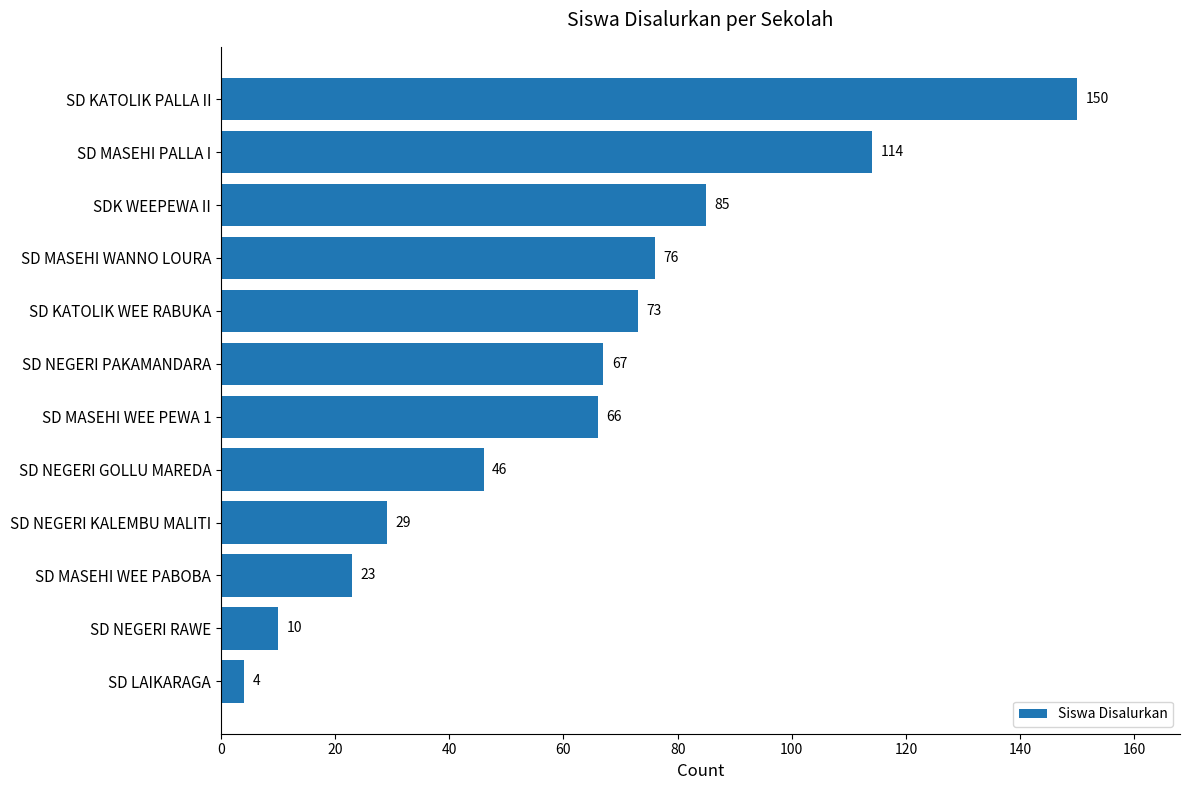

What position from the bottom is SD NEGERI GOLLU MAREDA?

5